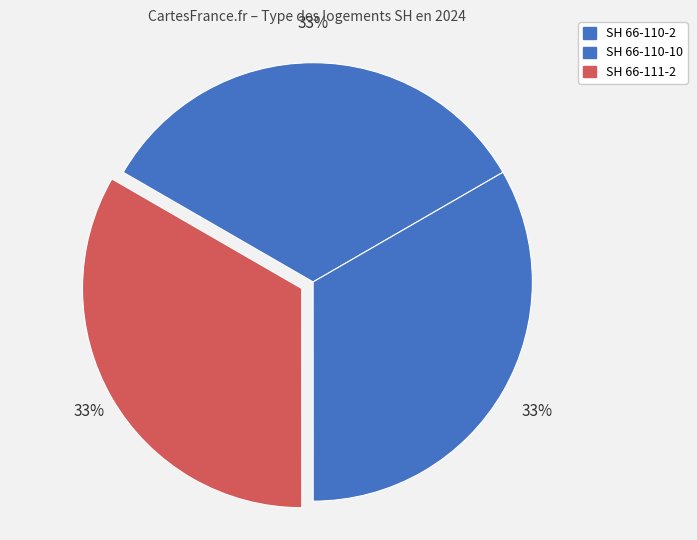

What portion of the pie excludes SH 66-111-2?

66.7%